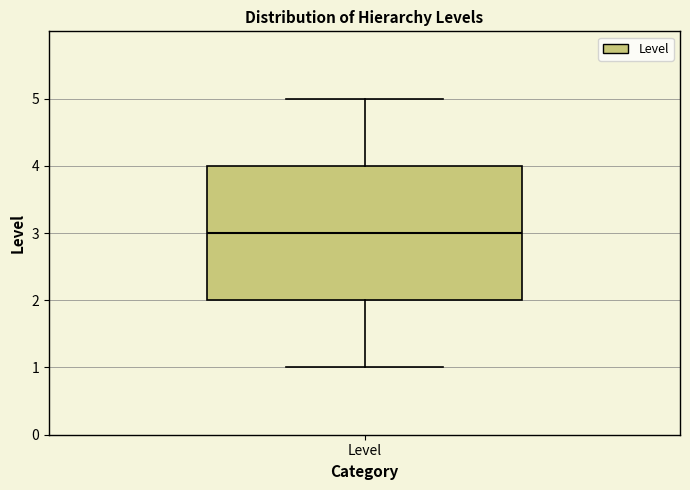

Transcribe this box plot: give where the median line is, the range the box spans, and where the two whiskers end, as read against the y-axis. The values are not printed on the chart, so give them approximately, as read against the axis.

median 3, box 2 to 4, whiskers 1 to 5